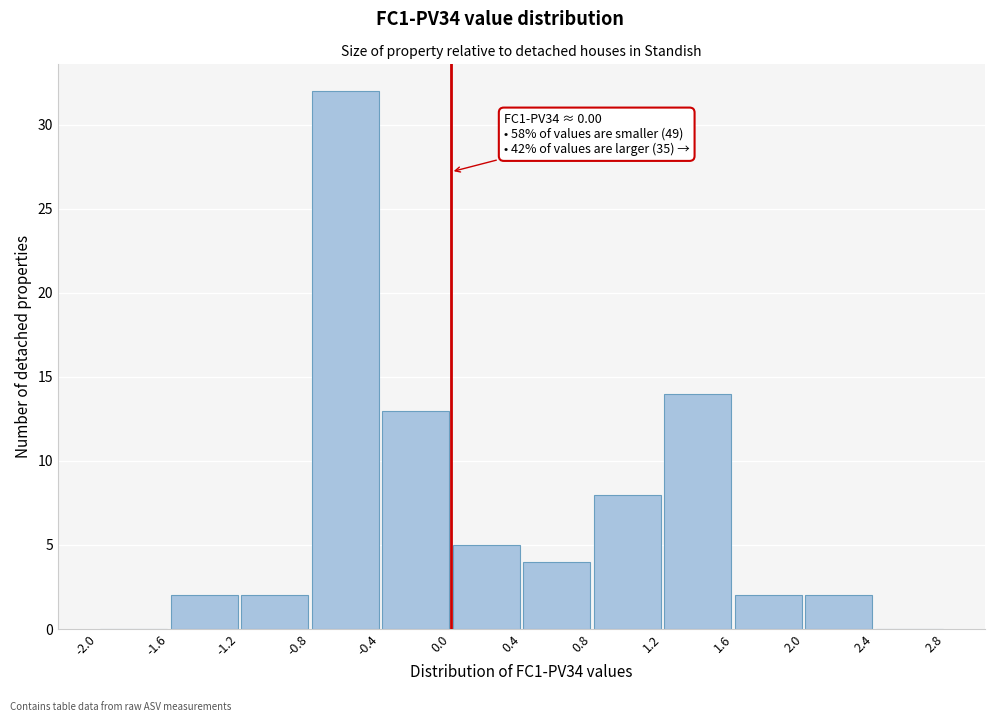

Over which range of the x-axis is the bar tallest?

-0.8 to -0.4